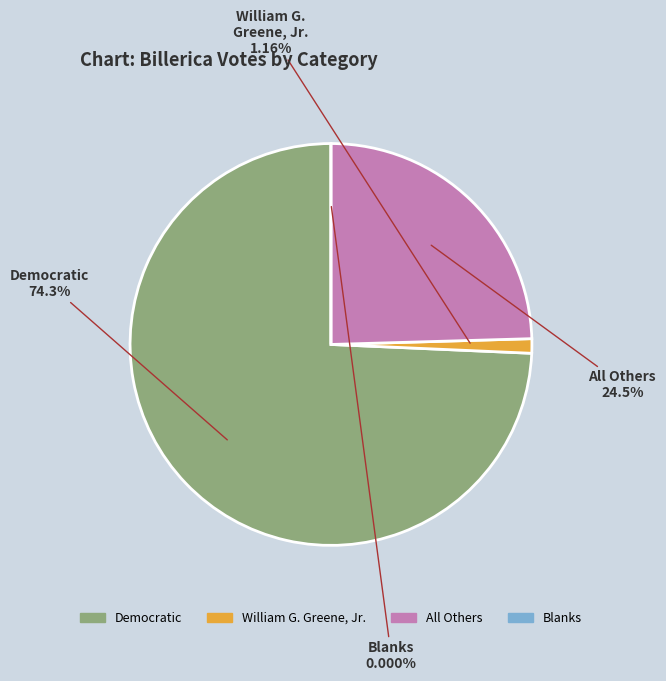

What percentage do All Others and William G. Greene, Jr. together represent?

25.7%